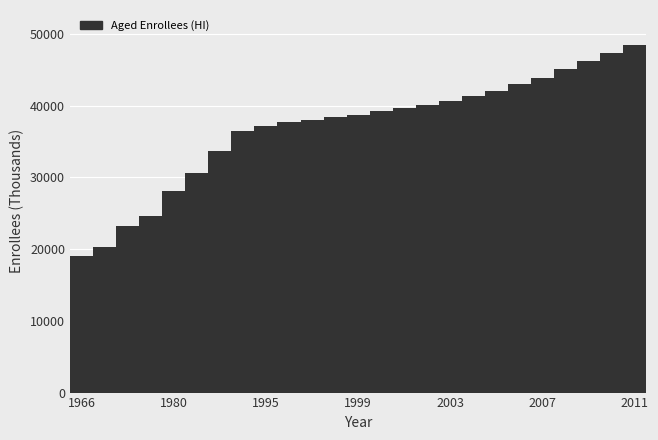

What is the value of the 23rd bar from the left?

46195